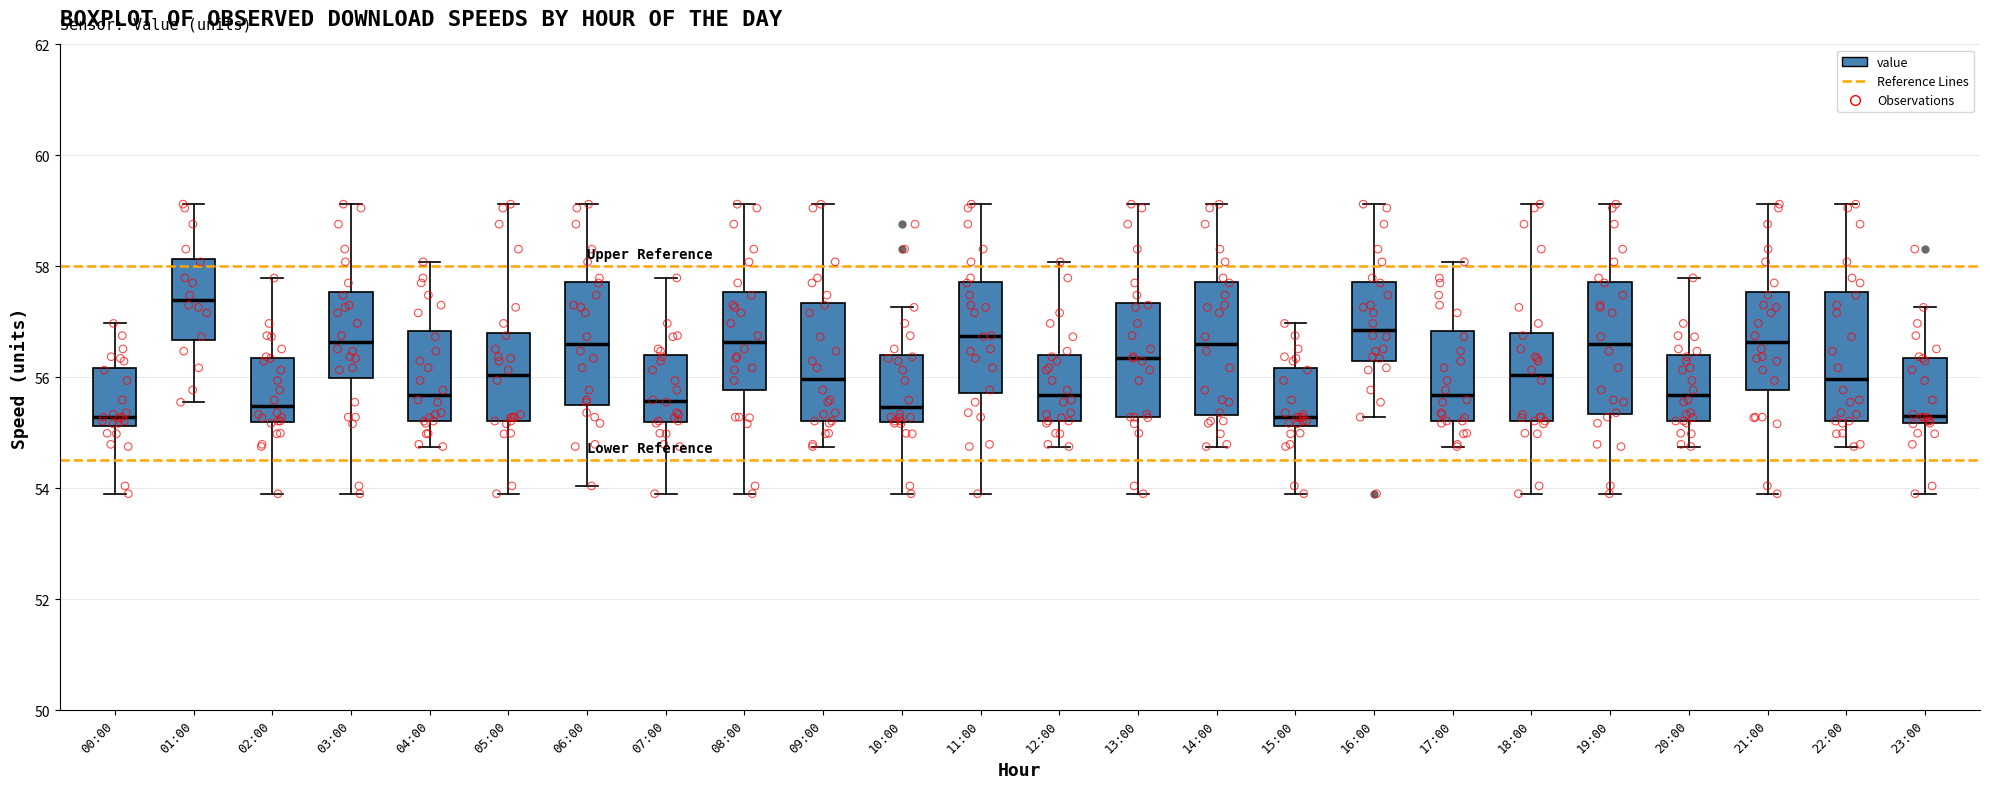

Where does the upper whisker of the box for 16:00 end on the y-axis? The values are not printed on the chart, so give them approximately, as read against the axis.

59.2